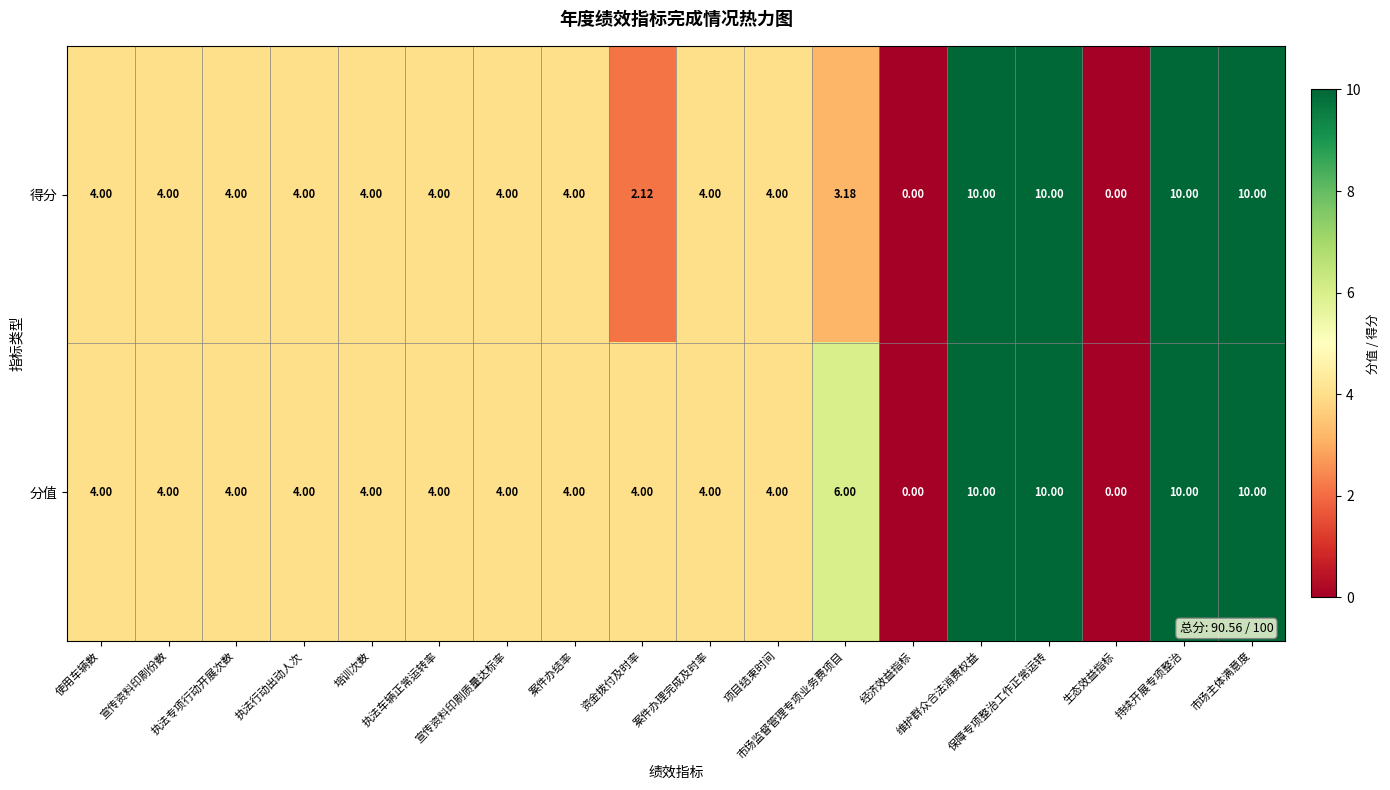

Which series has the largest total across all categories?

分值